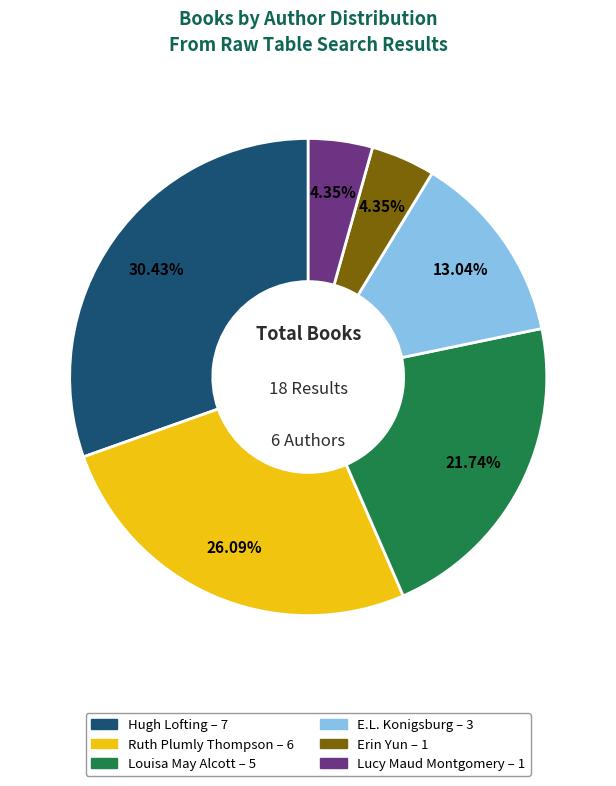

Do Erin Yun and Ruth Plumly Thompson together represent more than half of the pie?

No